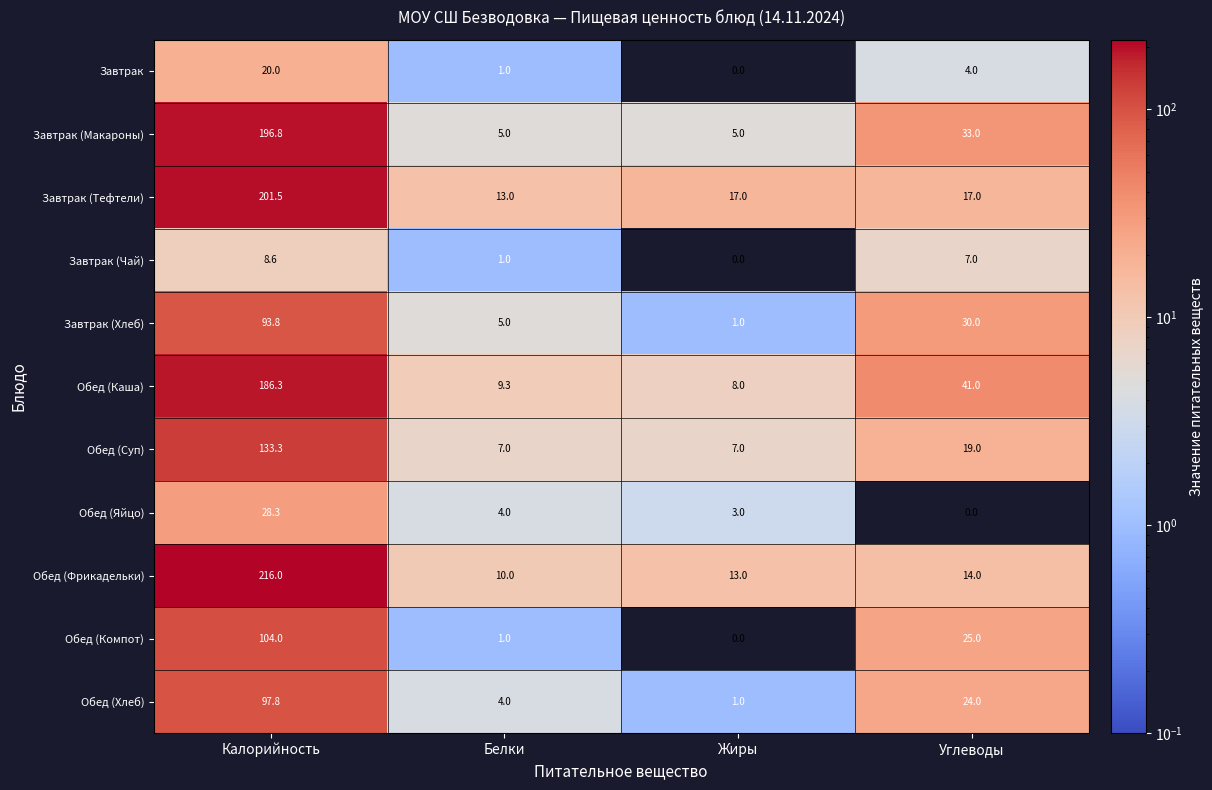

Between Жиры and Углеводы, which series saw the biggest shift?

Обед (Каша)